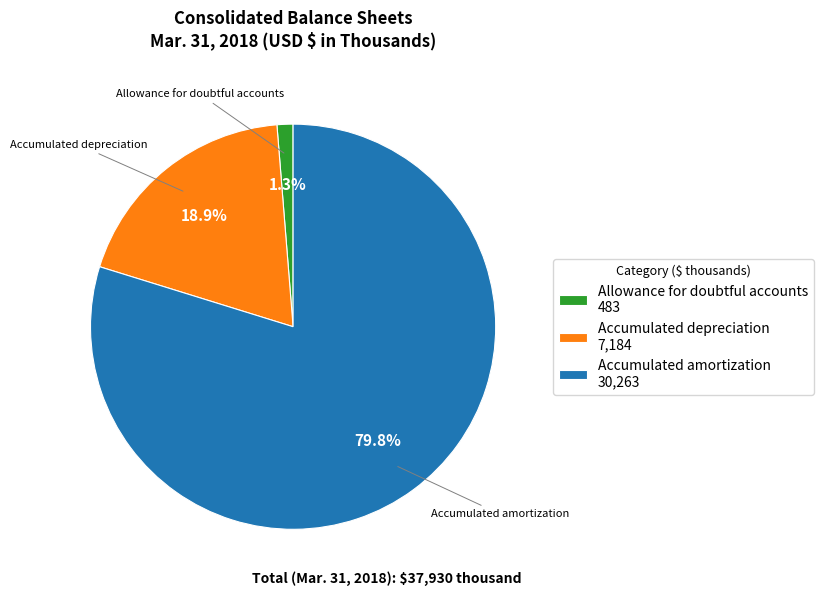

What percentage is the Accumulated amortization slice, to the nearest percent?

80%